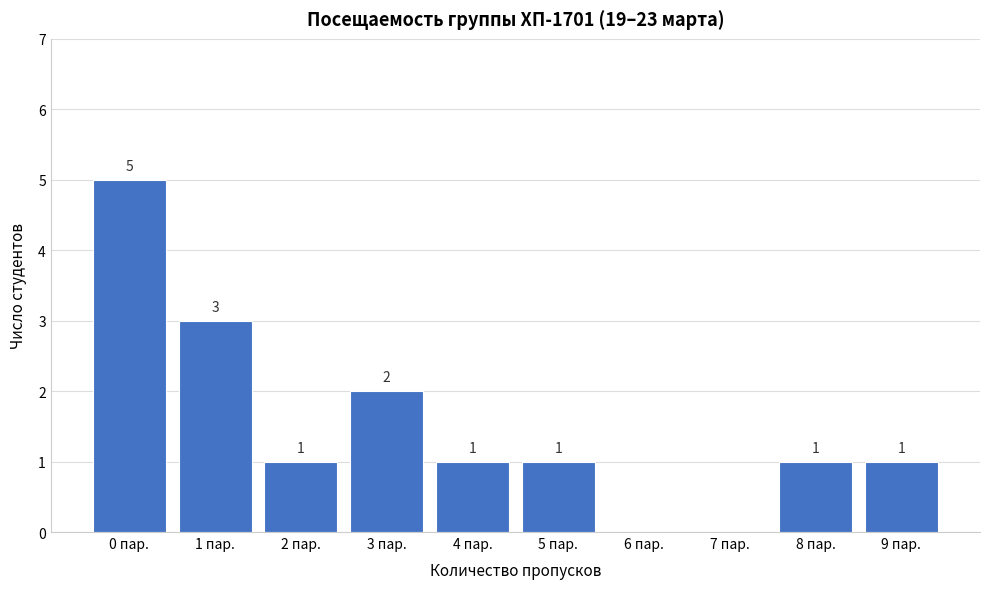

Reading right to left, transcribe all the data shown in this chart.

9 пар.=1	8 пар.=1	7 пар.=0	6 пар.=0	5 пар.=1	4 пар.=1	3 пар.=2	2 пар.=1	1 пар.=3	0 пар.=5